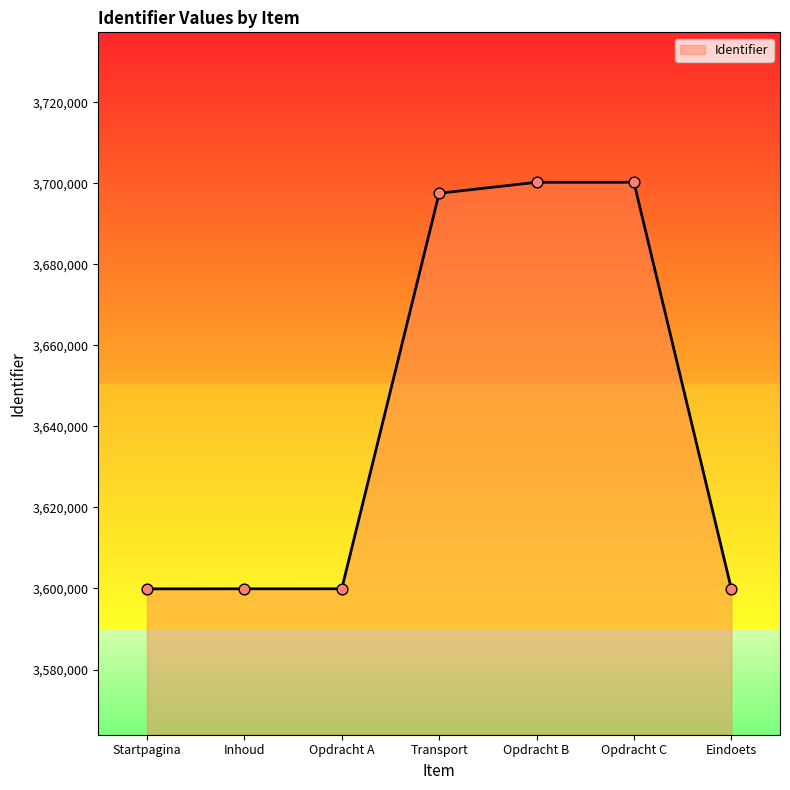

What is the change in value from Inhoud to Transport?

+97615